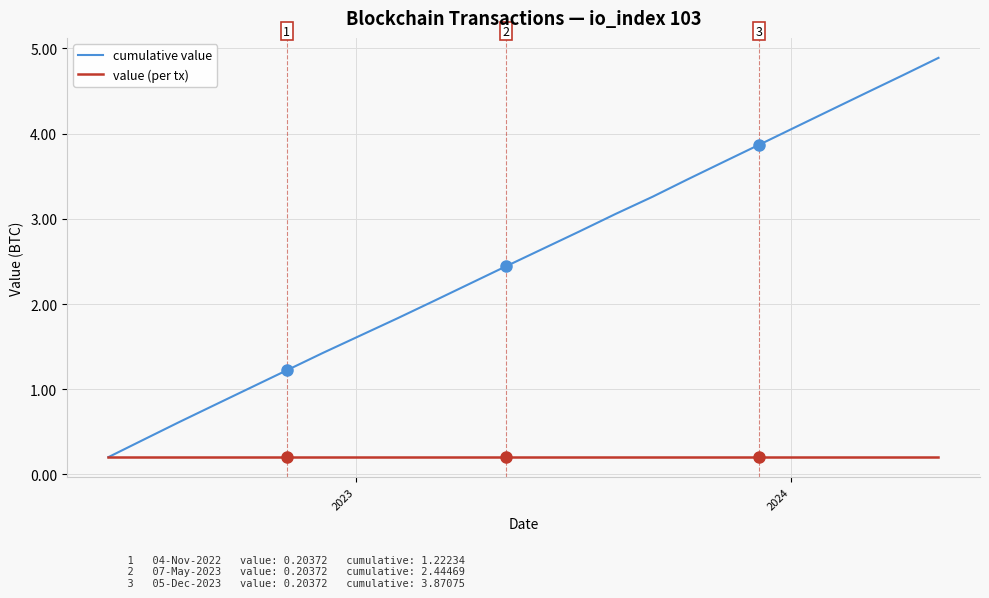

List the series in order of their overall mean, lowest first.

value (per tx), cumulative value